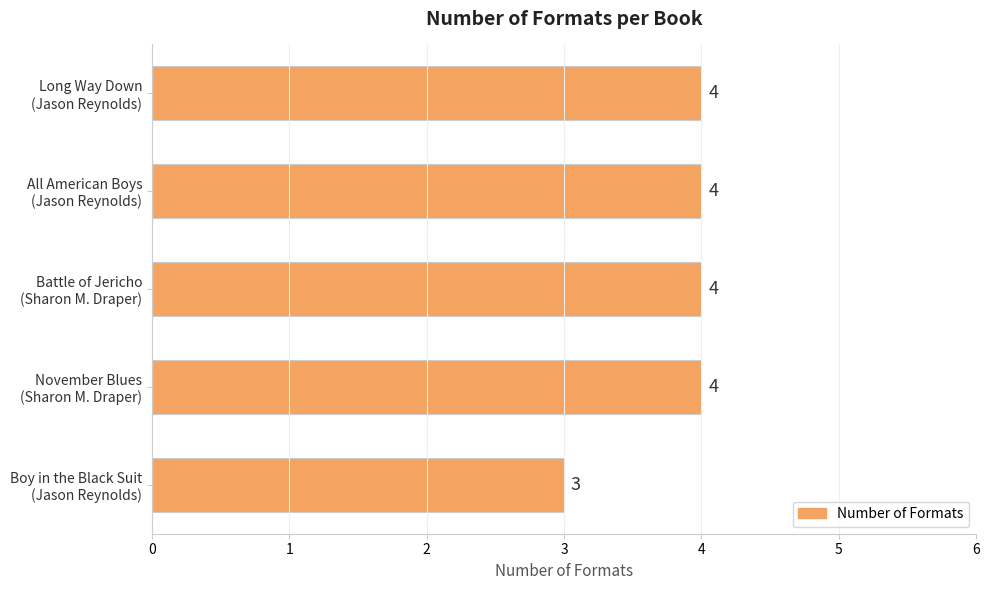

What is the maximum value shown in the chart?

4